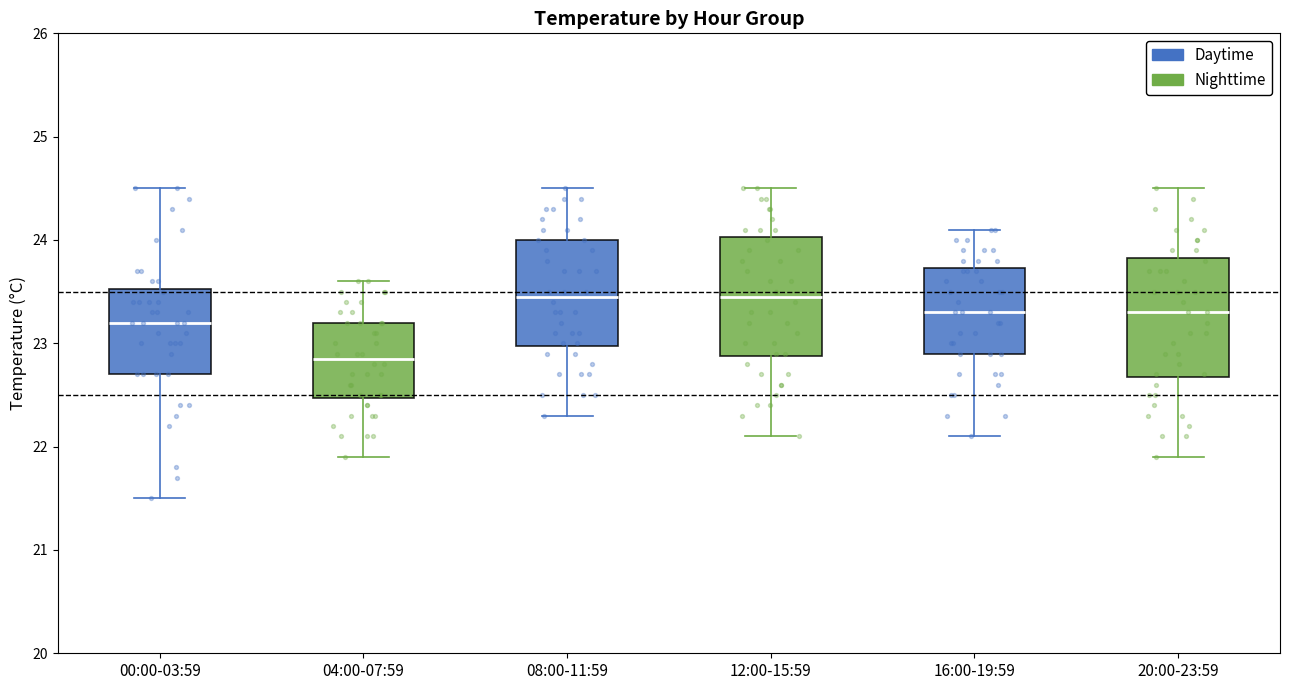

Reading left to right, transcribe this box plot: for each box, give where its median line is, the range the box spans, and where its two whiskers end, as read against the y-axis. The values are not printed on the chart, so give them approximately, as read against the axis.

00:00-03:59: median 23.2, box 22.7 to 23.5, whiskers 21.5 to 24.5
04:00-07:59: median 22.9, box 22.5 to 23.2, whiskers 21.9 to 23.6
08:00-11:59: median 23.5, box 23.0 to 24.0, whiskers 22.3 to 24.5
12:00-15:59: median 23.5, box 22.9 to 24.0, whiskers 22.1 to 24.5
16:00-19:59: median 23.3, box 22.9 to 23.7, whiskers 22.1 to 24.1
20:00-23:59: median 23.3, box 22.7 to 23.8, whiskers 21.9 to 24.5